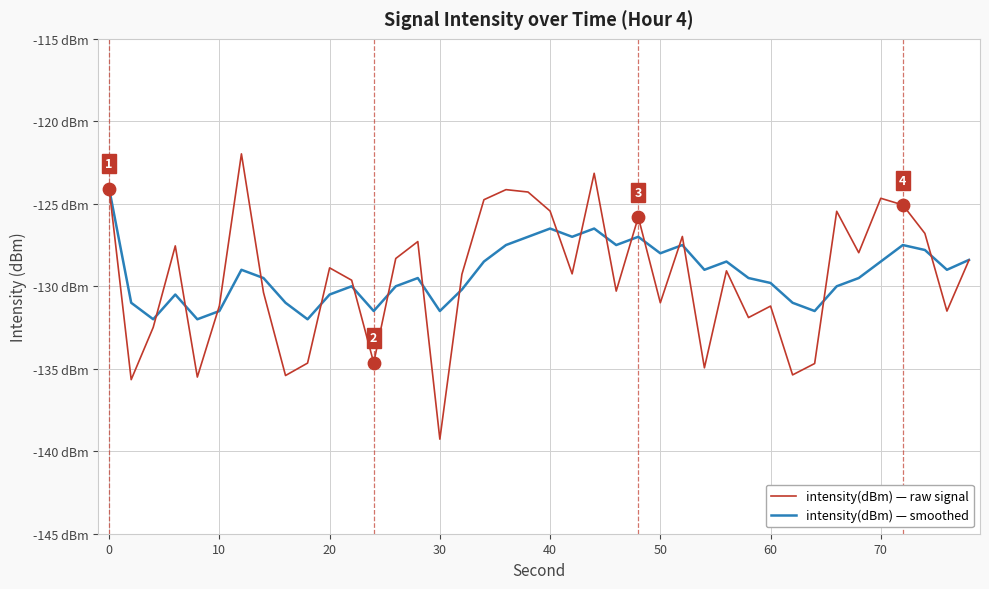

What are all the series names shown in the legend?

intensity(dBm) — raw signal, intensity(dBm) — smoothed